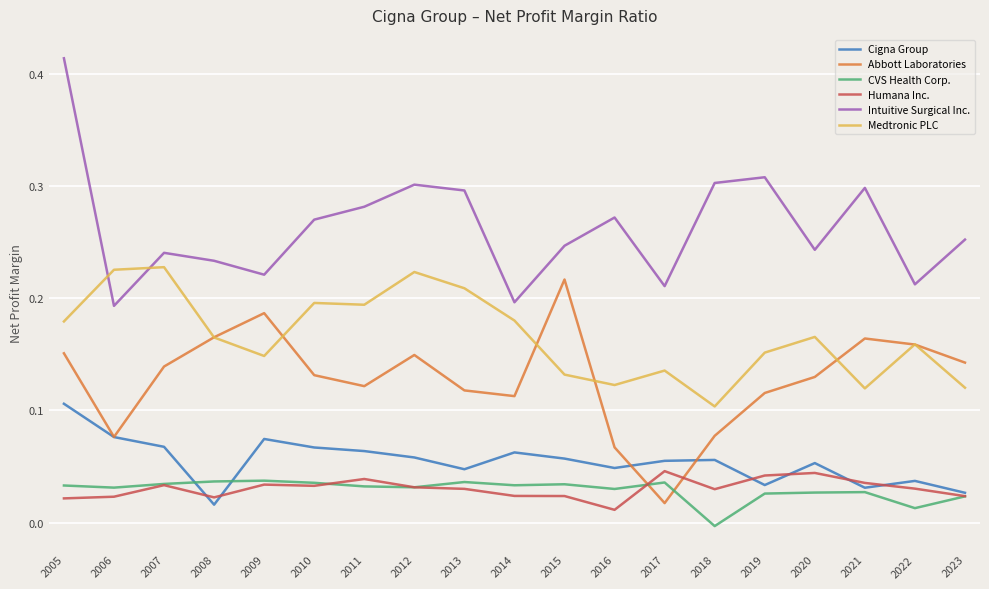

After their last crossing, which series has the higher values: Medtronic PLC or Abbott Laboratories?

Abbott Laboratories